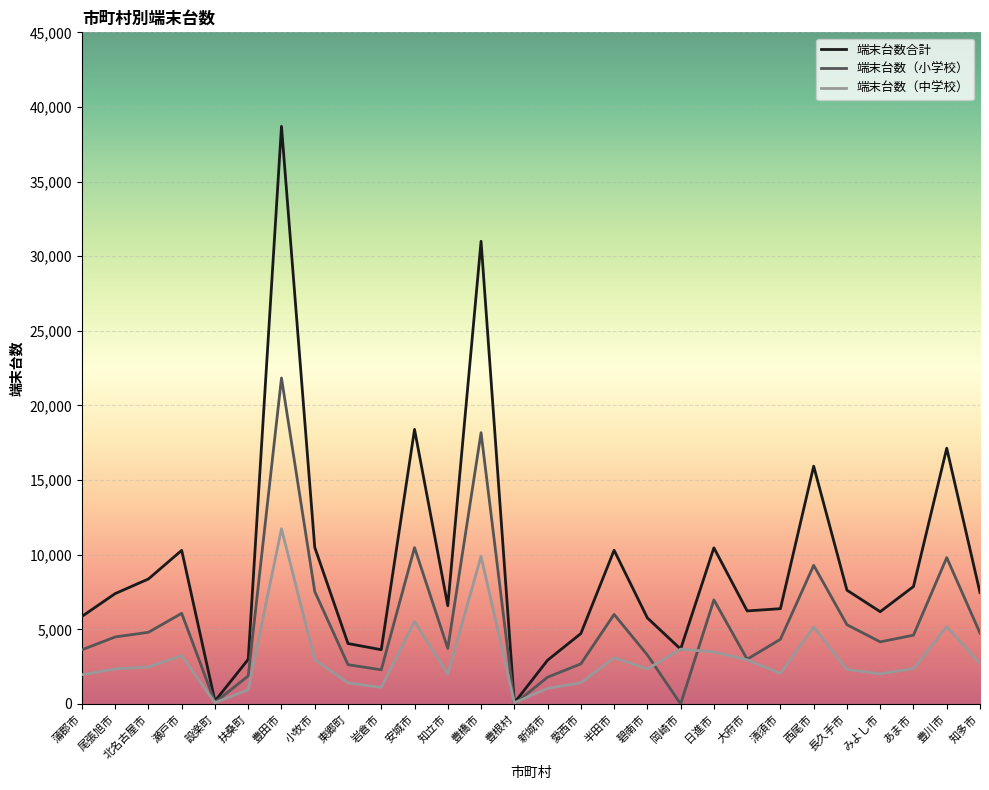

Which series has the widest spread of values?

端末台数合計